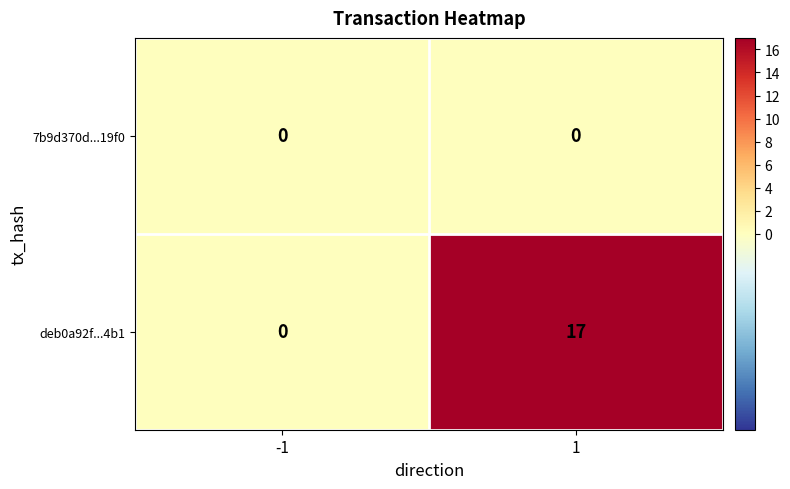

List the series in order of their overall mean, highest first.

deb0a92f...4b1, 7b9d370d...19f0